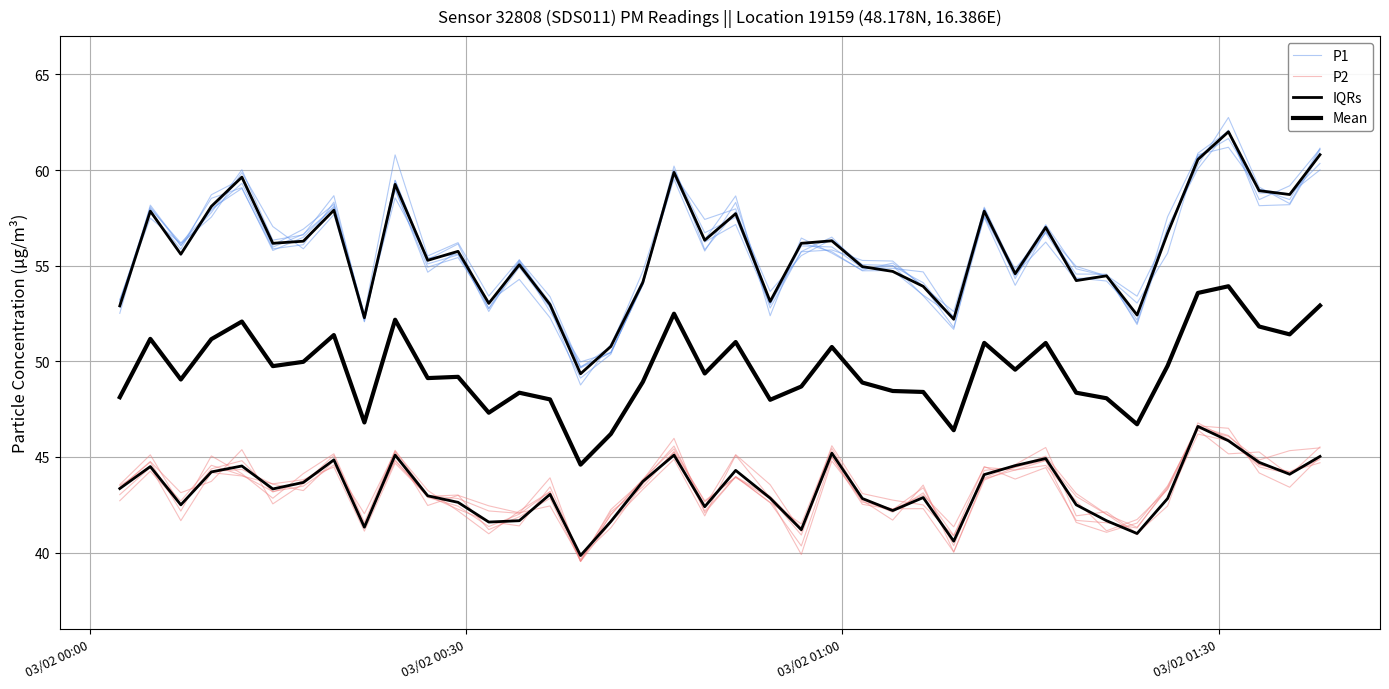

Count the number of data series in this chart.

4